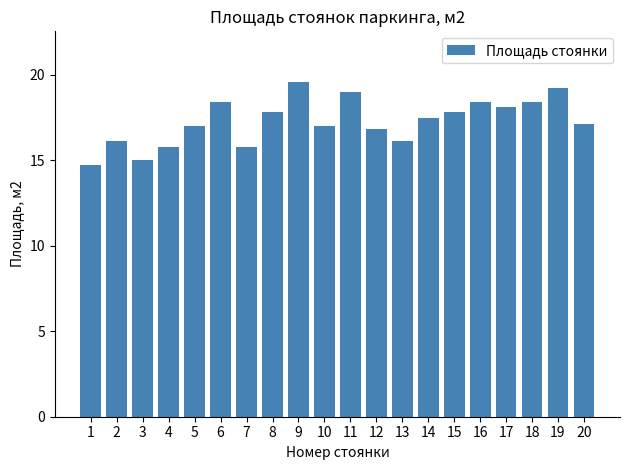

Is it true that the value at 1 is 22.2?

False